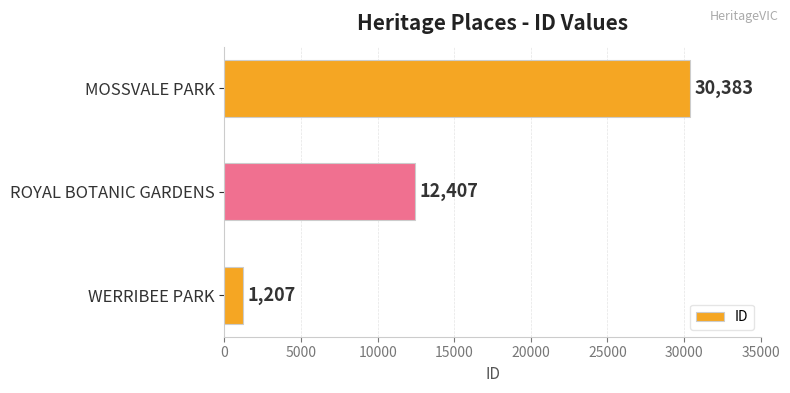

Is it true that the value at ROYAL BOTANIC GARDENS is 2939?

False